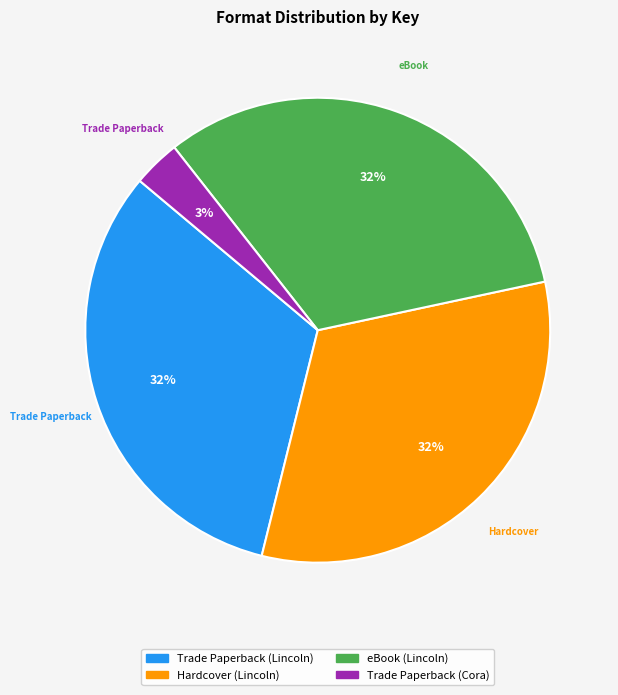

The eBook (Lincoln) slice represents 21% of the pie. True or false?

False